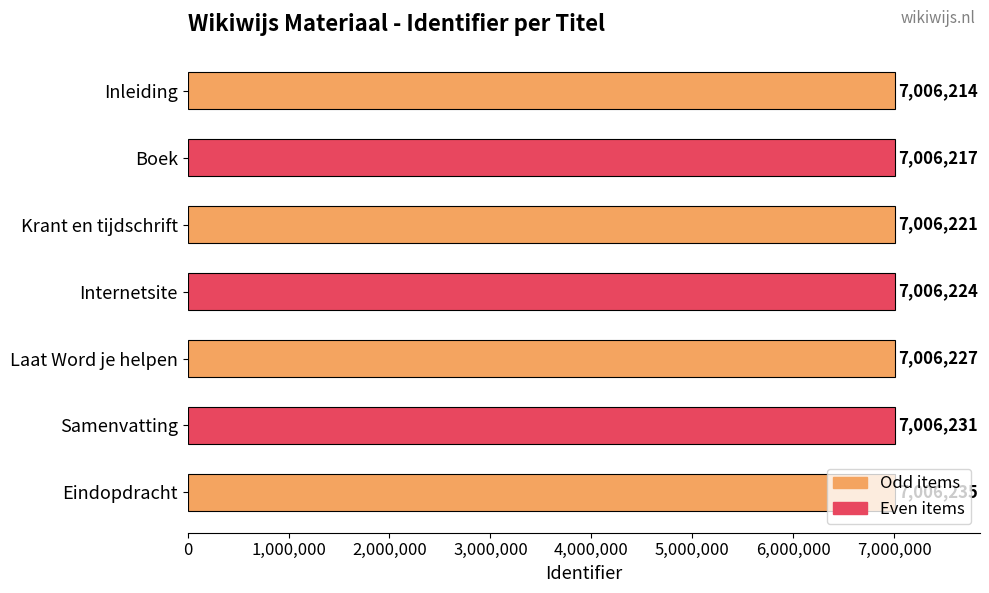

List the labels in order of value, smallest first.

Inleiding, Boek, Krant en tijdschrift, Internetsite, Laat Word je helpen, Samenvatting, Eindopdracht